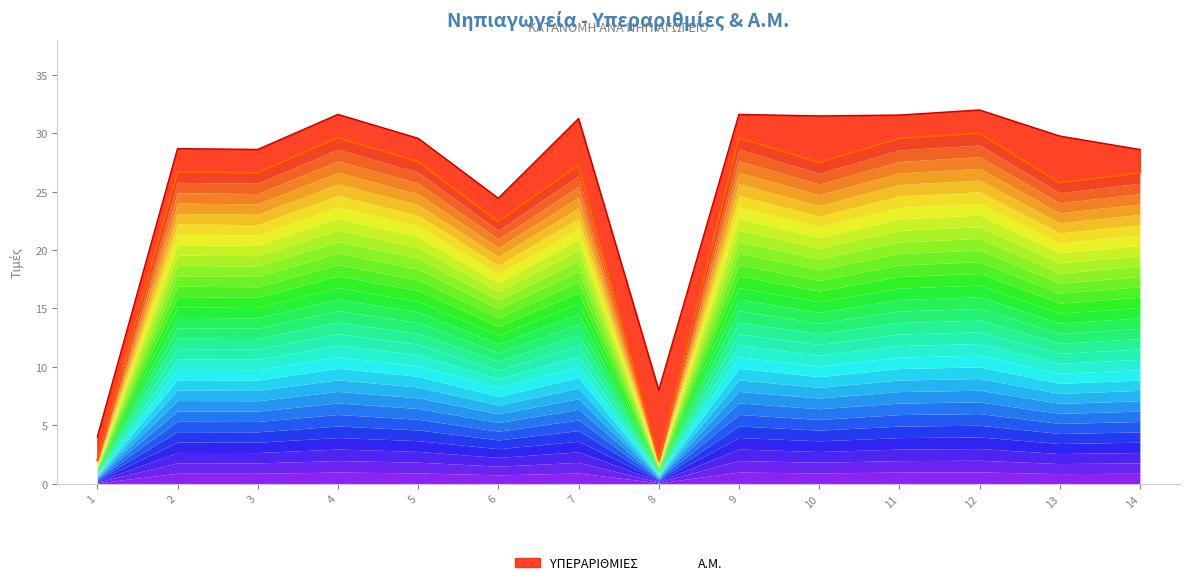

What is the smallest value displayed?

2.0